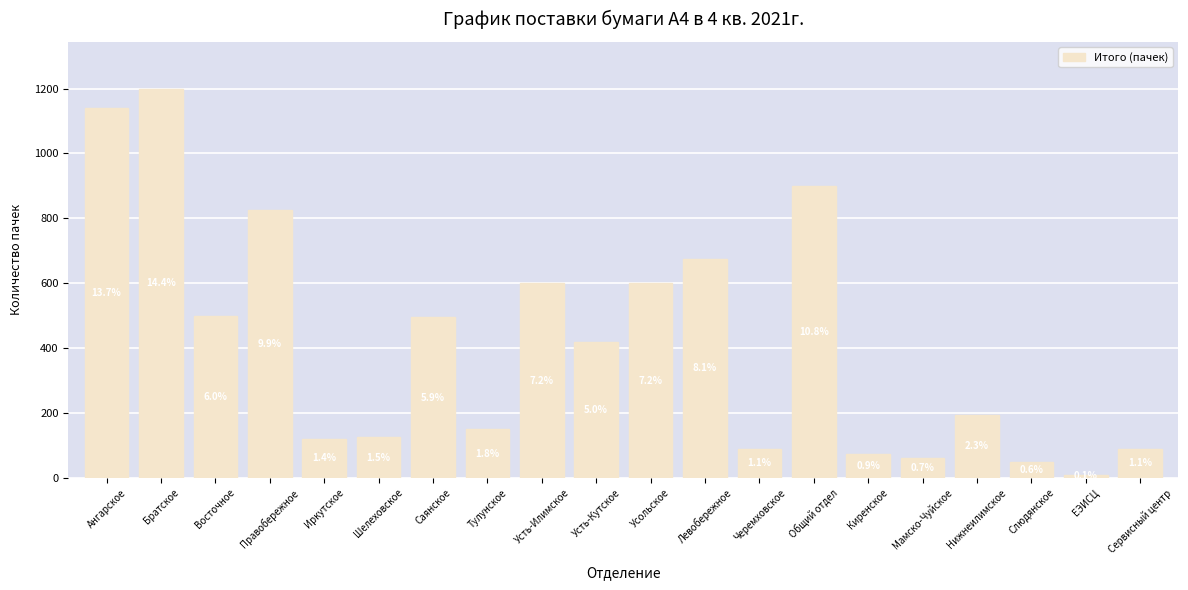

Are the bars horizontal?

No